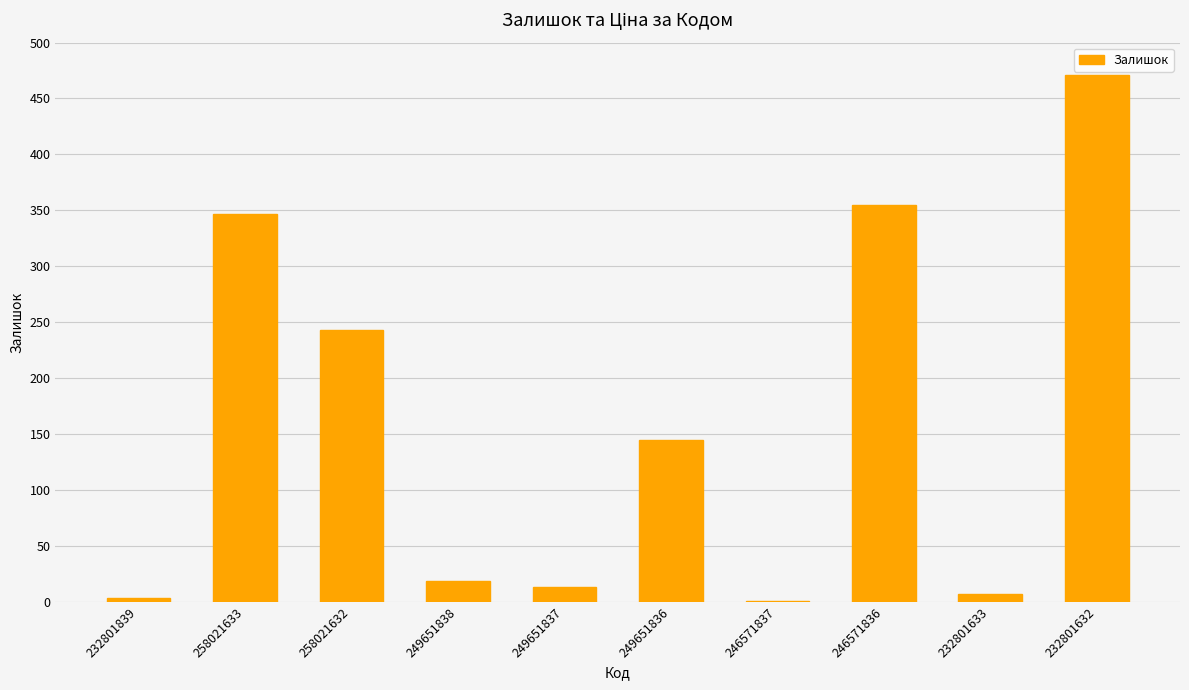

At which category does the chart reach its peak across all series?

232801632